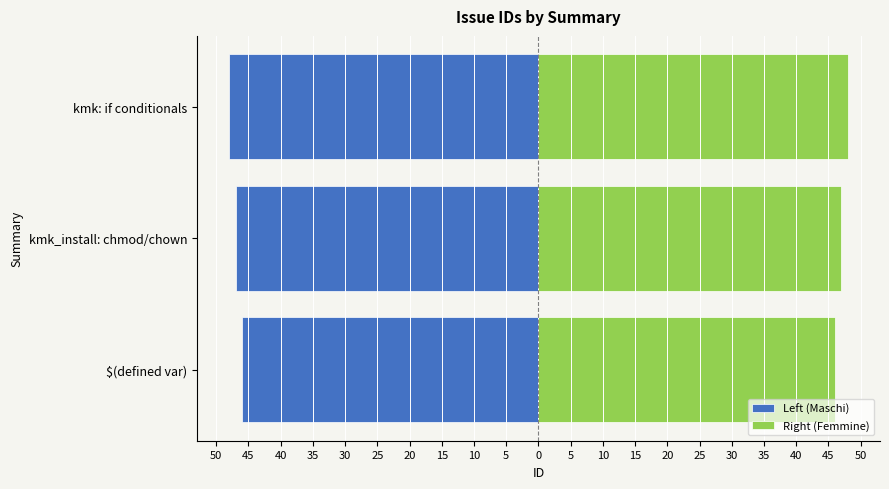

What is the spread (max minus min) of values at kmk_install: chmod/chown?

94